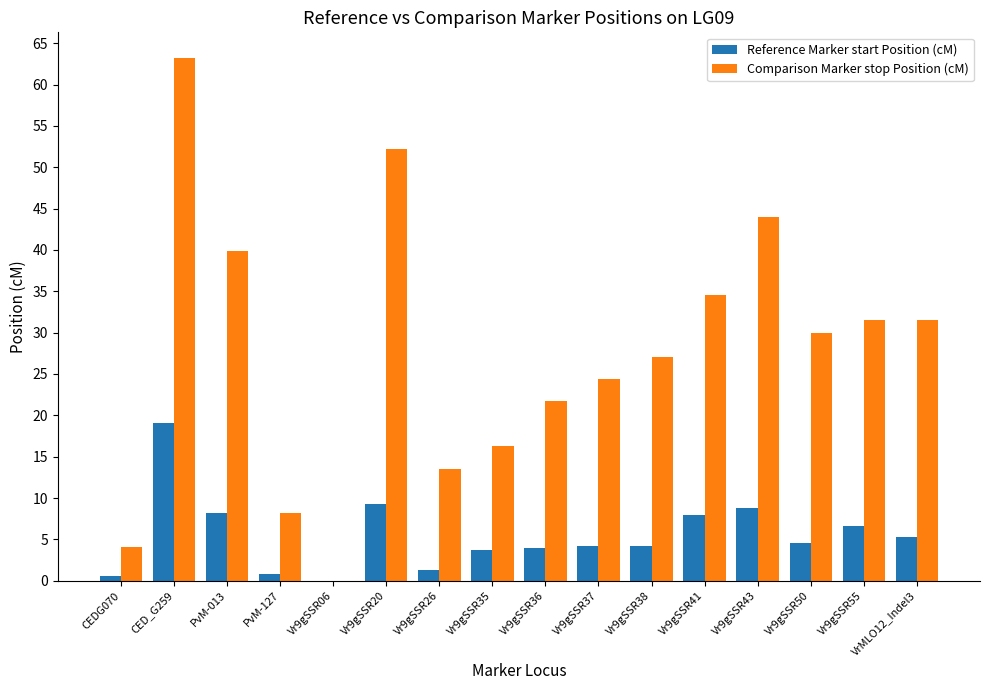

What is the sum of the Comparison Marker stop Position (cM) values at VrMLO12_Indel3 and CED_G259?

94.7